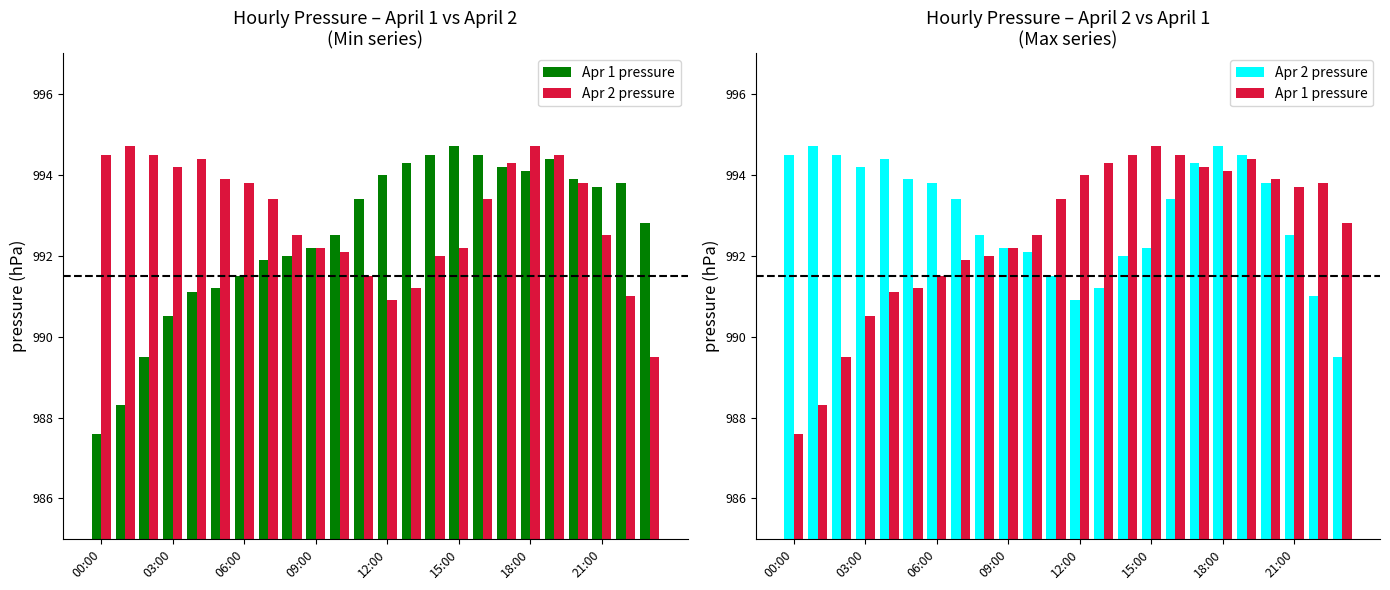

Reading left to right, extract all data points from this chart.

Apr 1 pressure: 987.6	988.3	989.5	990.5	991.1	991.2	991.5	991.9	992.0	992.2	992.5	993.4	994.0	994.3	994.5	994.7	994.5	994.2	994.1	994.4	993.9	993.7	993.8	992.8
Apr 2 pressure: 994.5	994.7	994.5	994.2	994.4	993.9	993.8	993.4	992.5	992.2	992.1	991.5	990.9	991.2	992.0	992.2	993.4	994.3	994.7	994.5	993.8	992.5	991.0	989.5